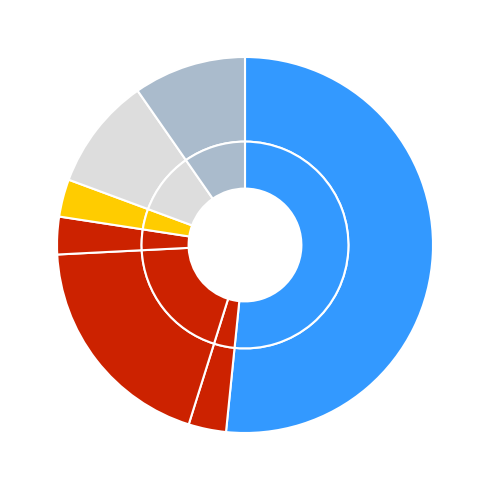

What percentage is the 2 slice, to the nearest percent?

3%